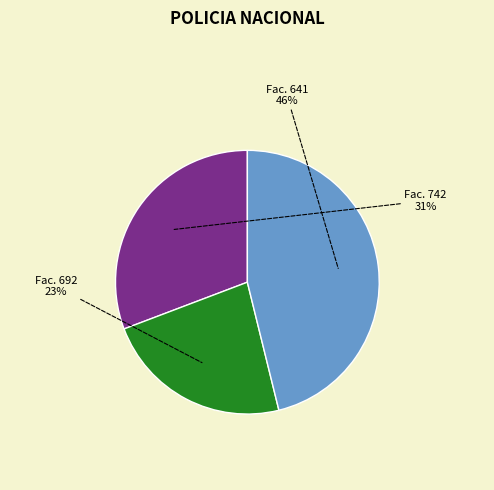

Does any single category account for the majority?

No